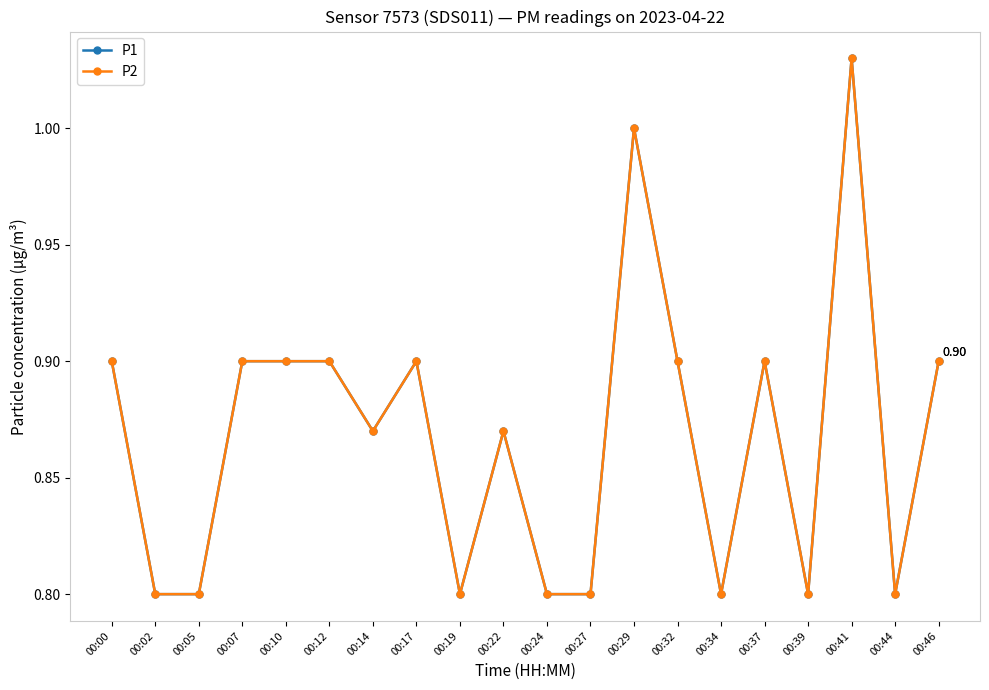

Does the chart have visible grid lines?

No